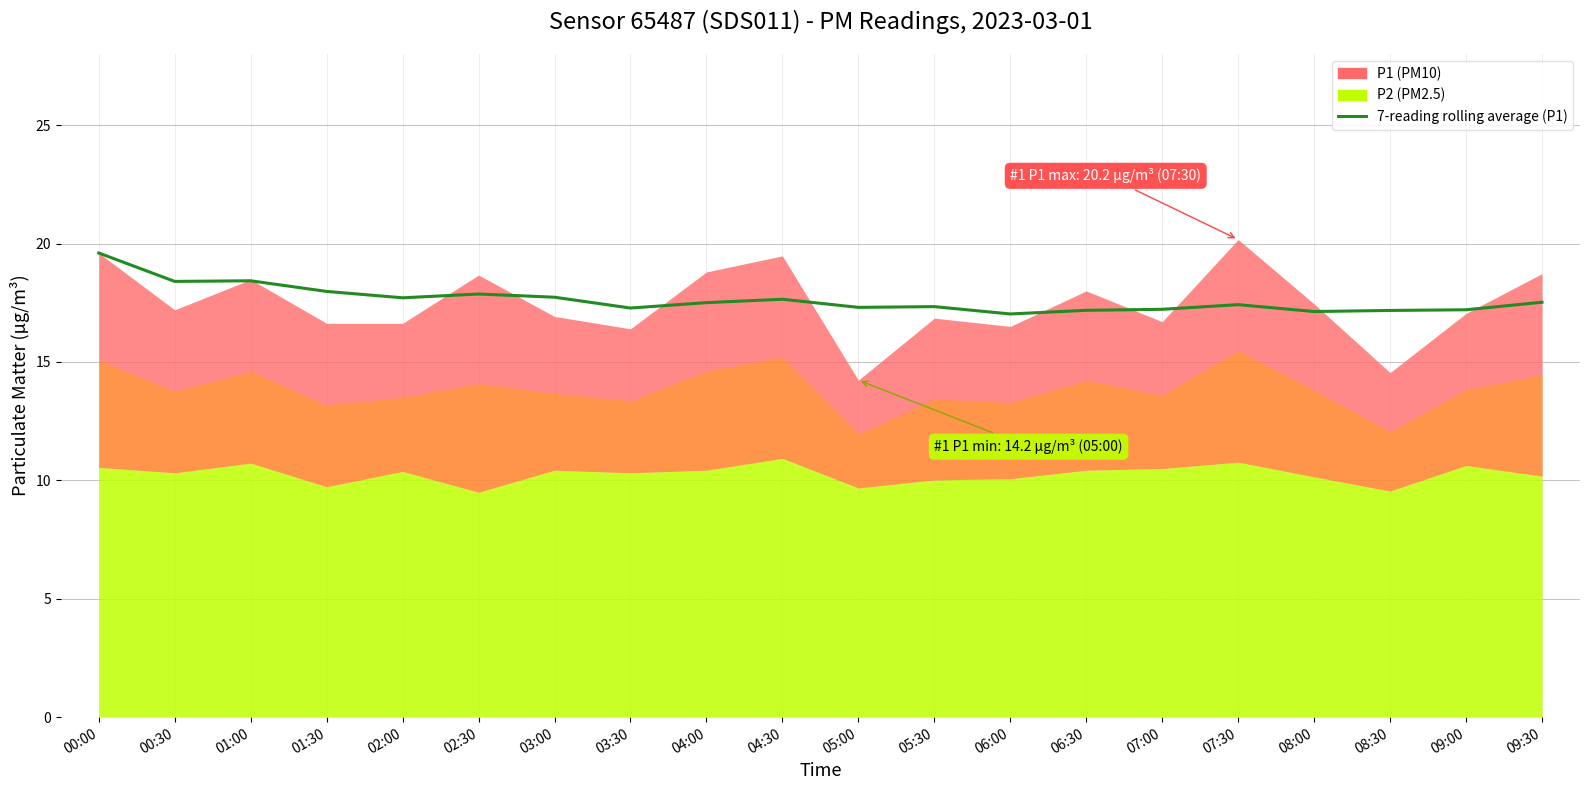

Reading right to left, extract all data points from this chart.

09:30=17.5	09:00=17.2	08:30=17.2	08:00=17.1	07:30=17.4	07:00=17.2	06:30=17.2	06:00=17.0	05:30=17.3	05:00=17.3	04:30=17.6	04:00=17.5	03:30=17.3	03:00=17.7	02:30=17.9	02:00=17.7	01:30=18.0	01:00=18.4	00:30=18.4	00:00=19.6